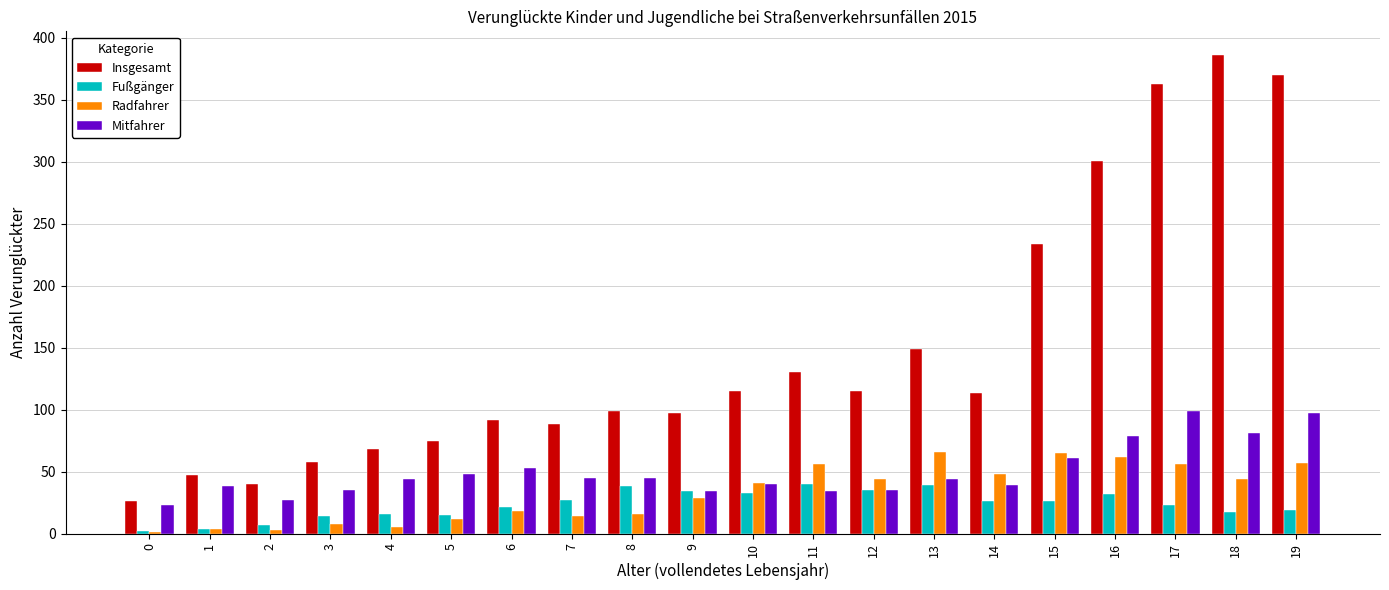

Which series has the largest total across all categories?

Insgesamt